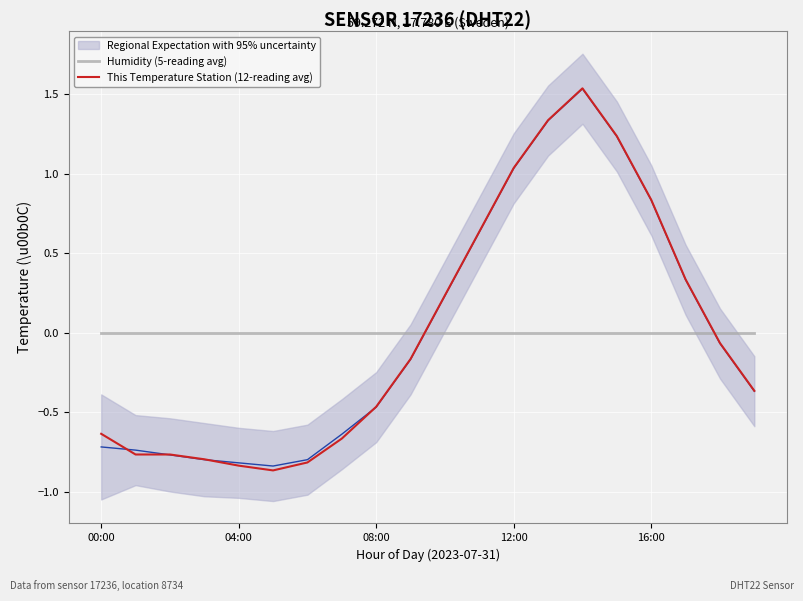

How many lines are shown in the chart?

2